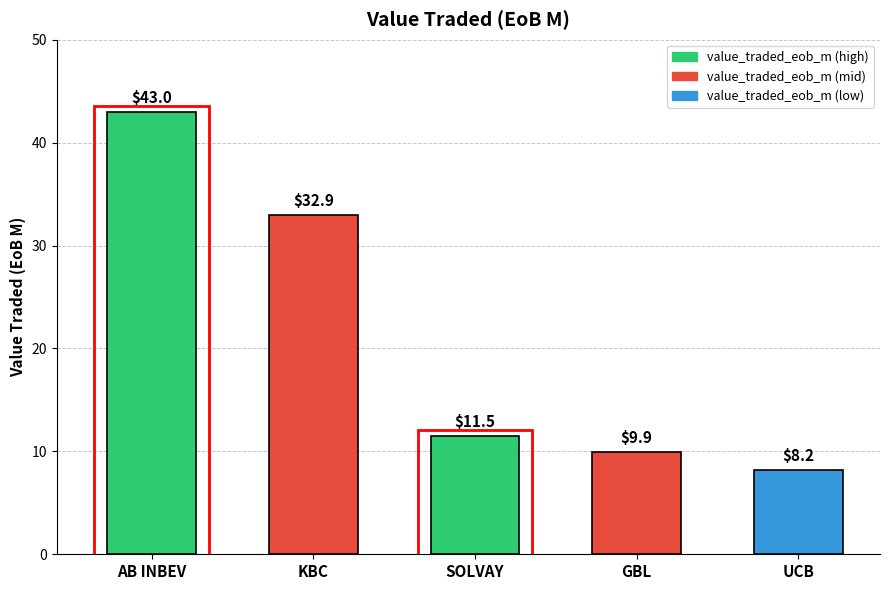

Where is the data nearest to the value 25?

KBC